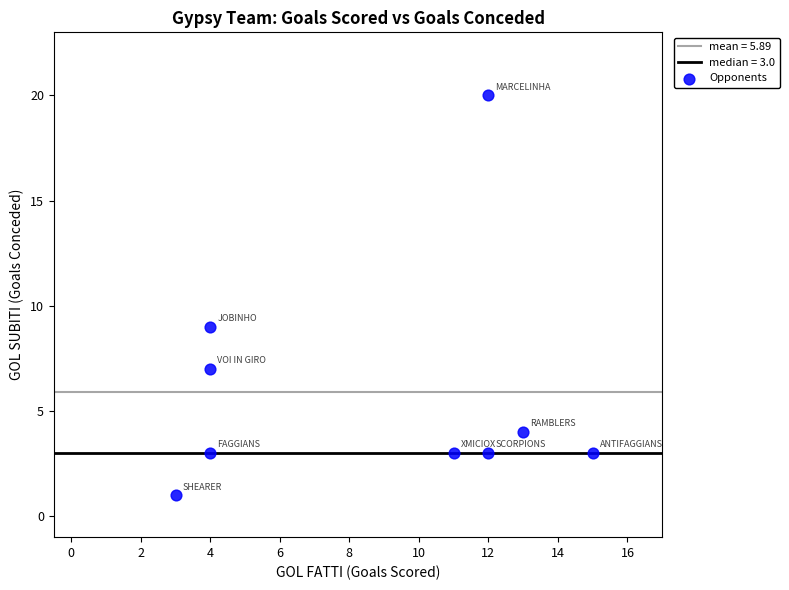

What Y value in the scatter plot is closest to 10?

9